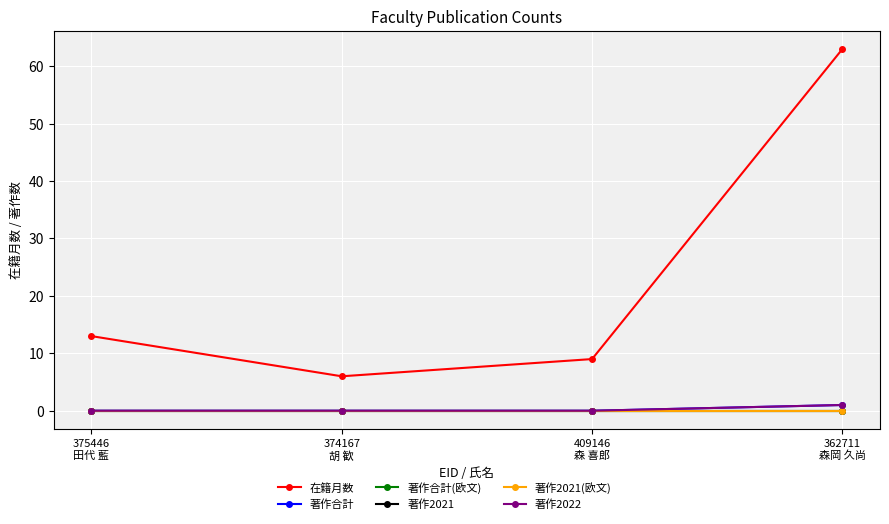

Rank the categories by 著作合計 value from highest to lowest.

362711
森岡 久尚, 375446
田代 藍, 374167
胡 歓, 409146
森 喜郎